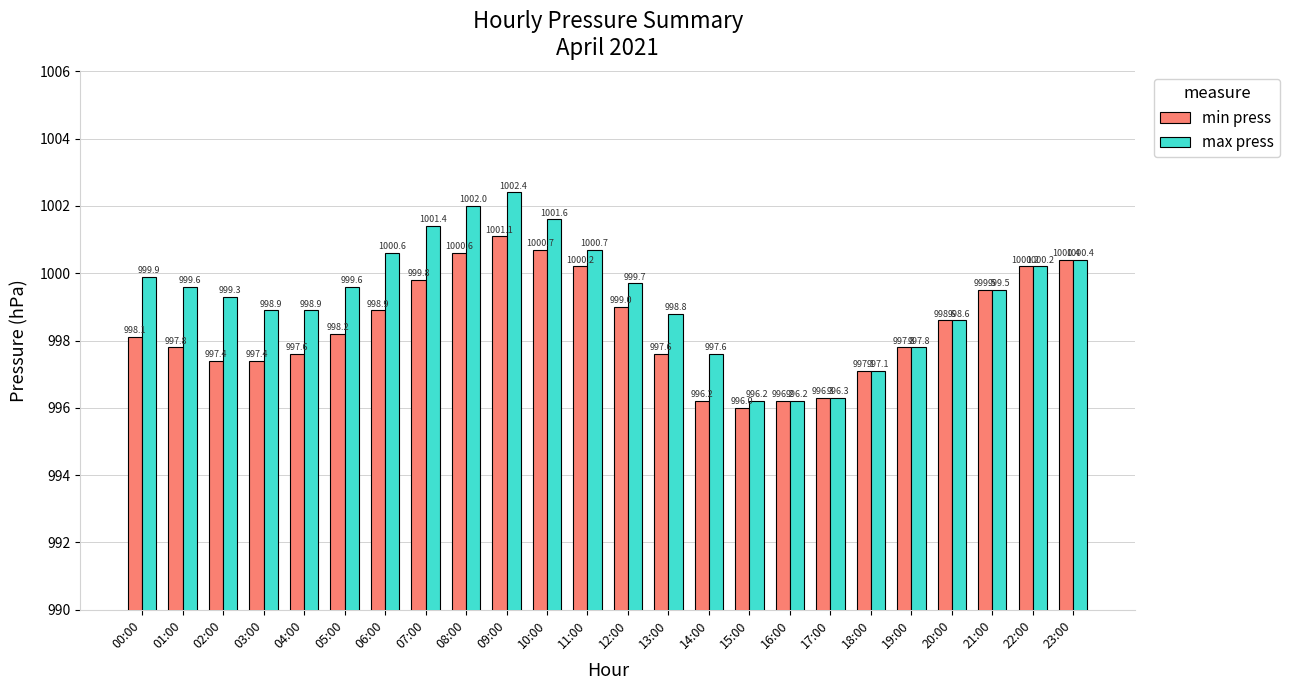

How many data points does each series have?

24